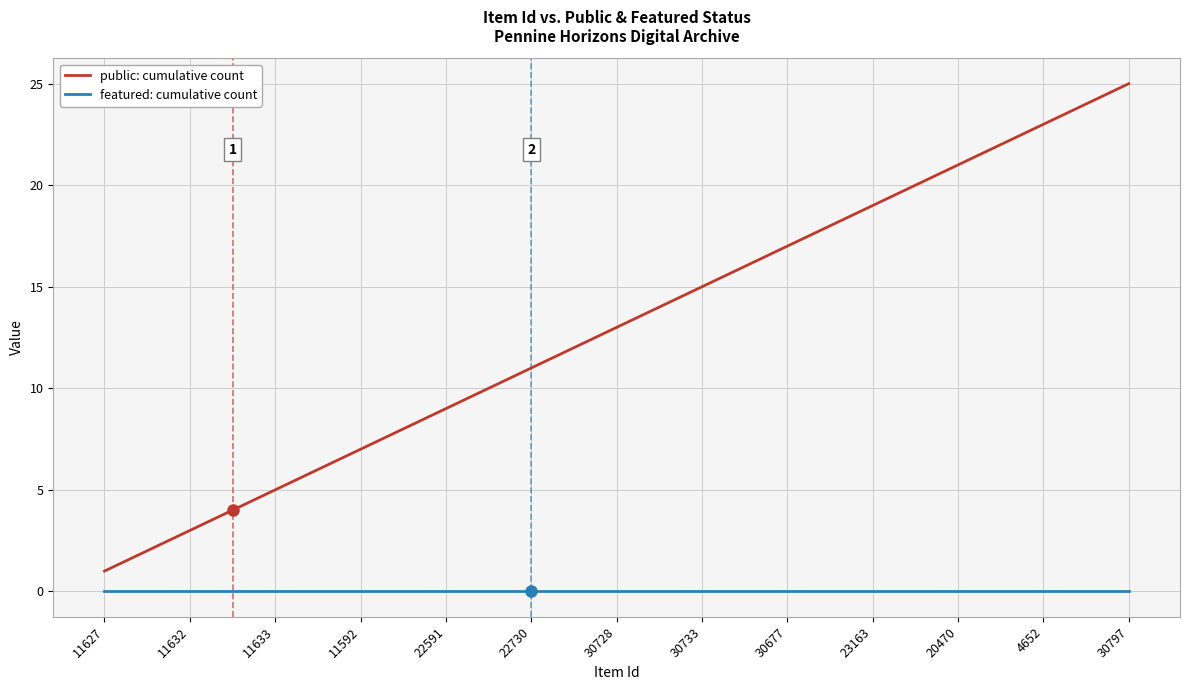

Count the number of data series in this chart.

2